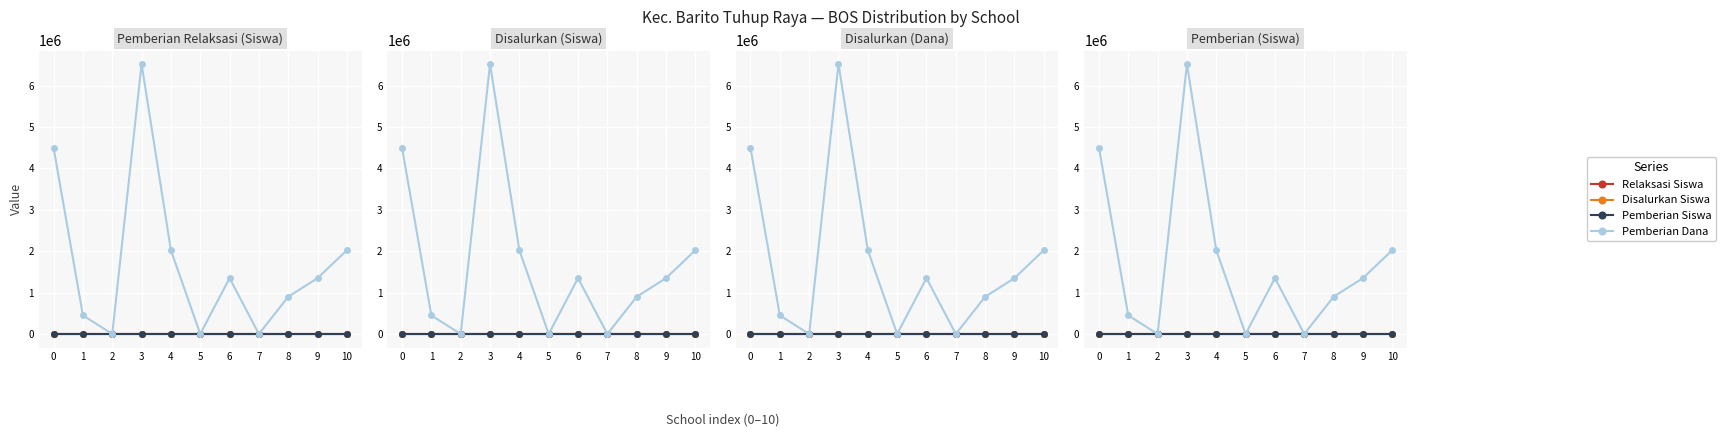

List the labels in order of Pemberian (Siswa) value, largest first.

3, 0, 4, 10, 6, 9, 8, 1, 2, 5, 7